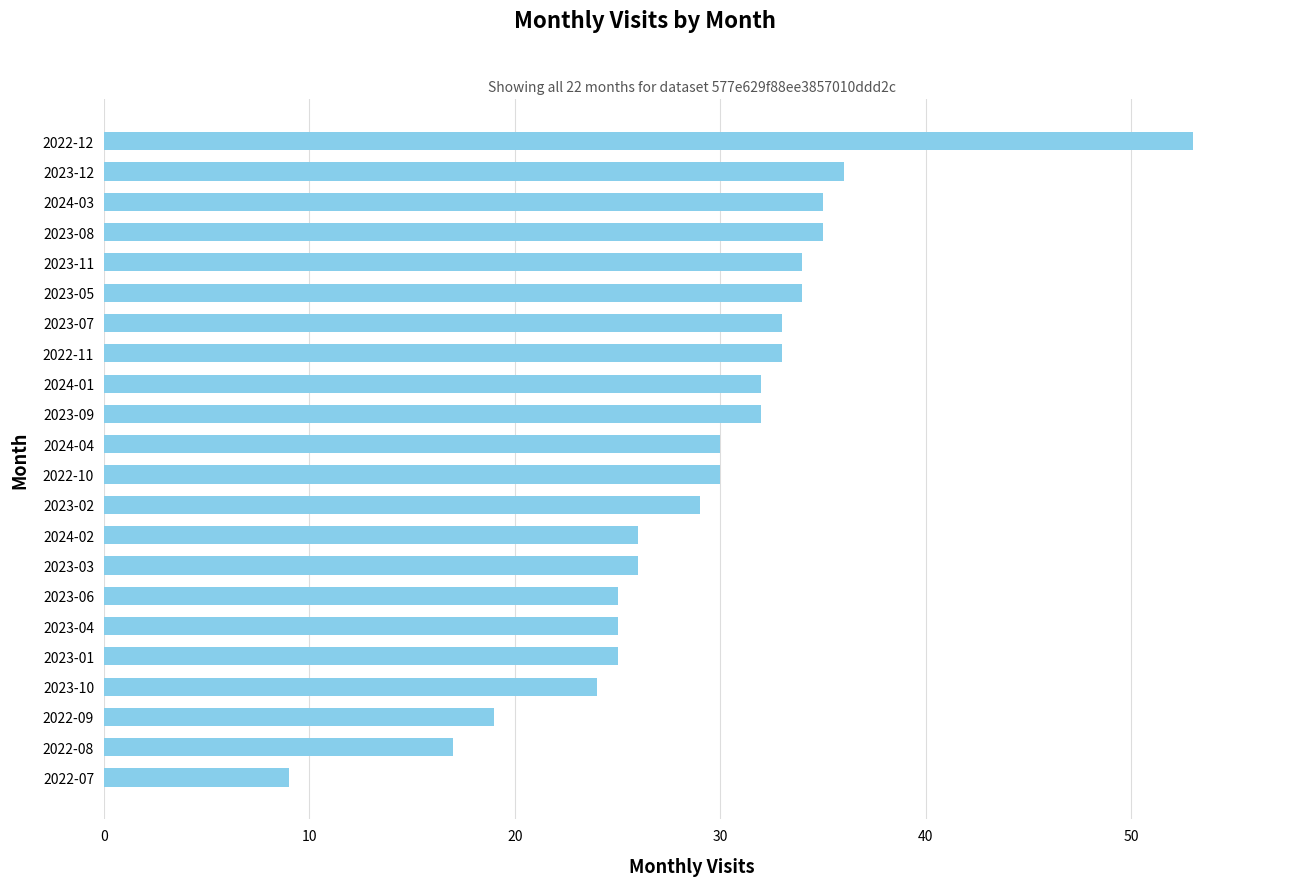

Is it true that the value at 2023-04 is 43?

False